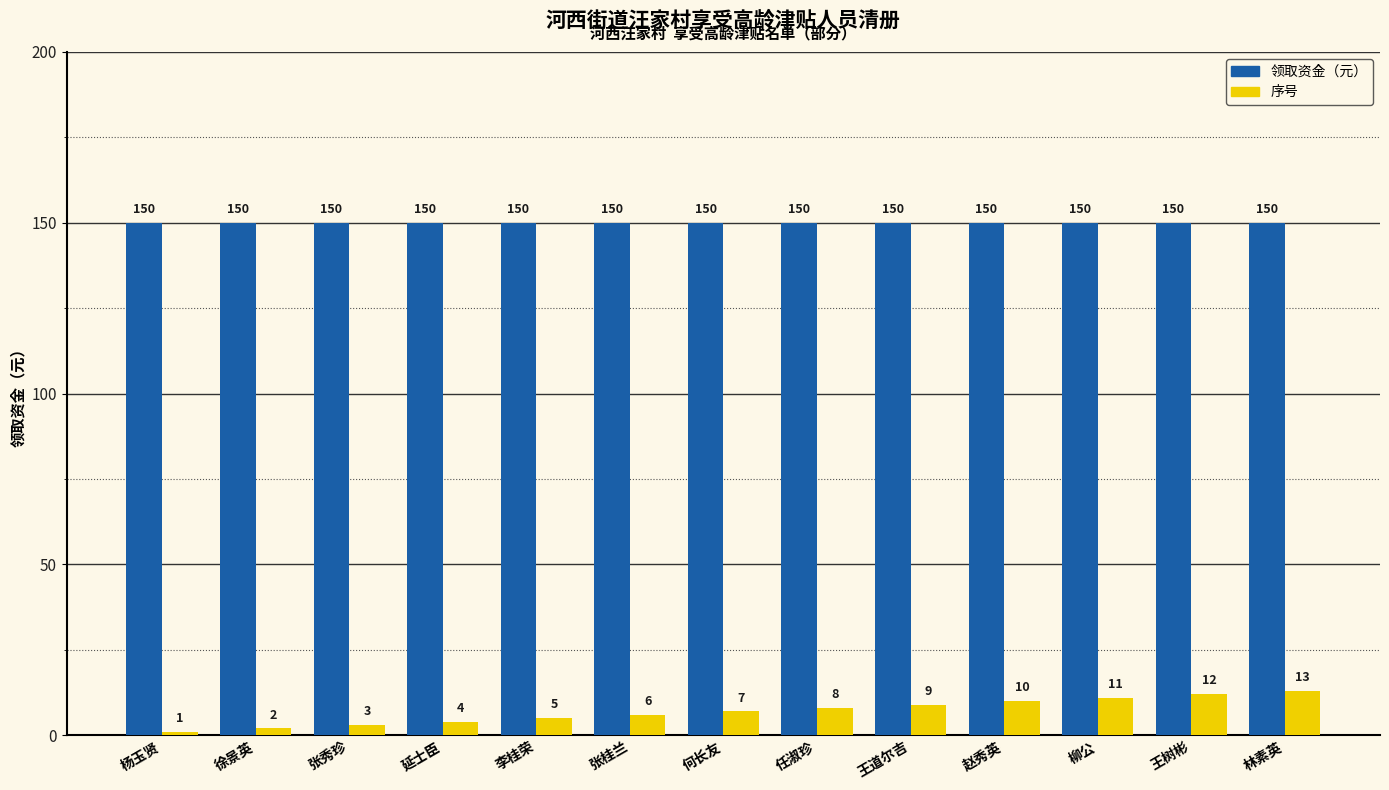

What is the spread (max minus min) of values at 何长友?

143